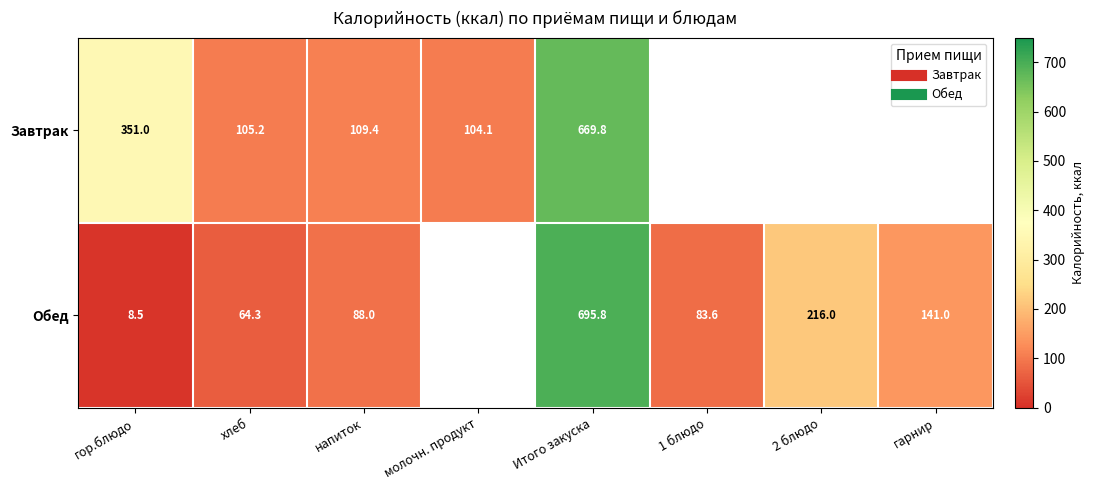

What is the sum of all Обед values?

1297.2